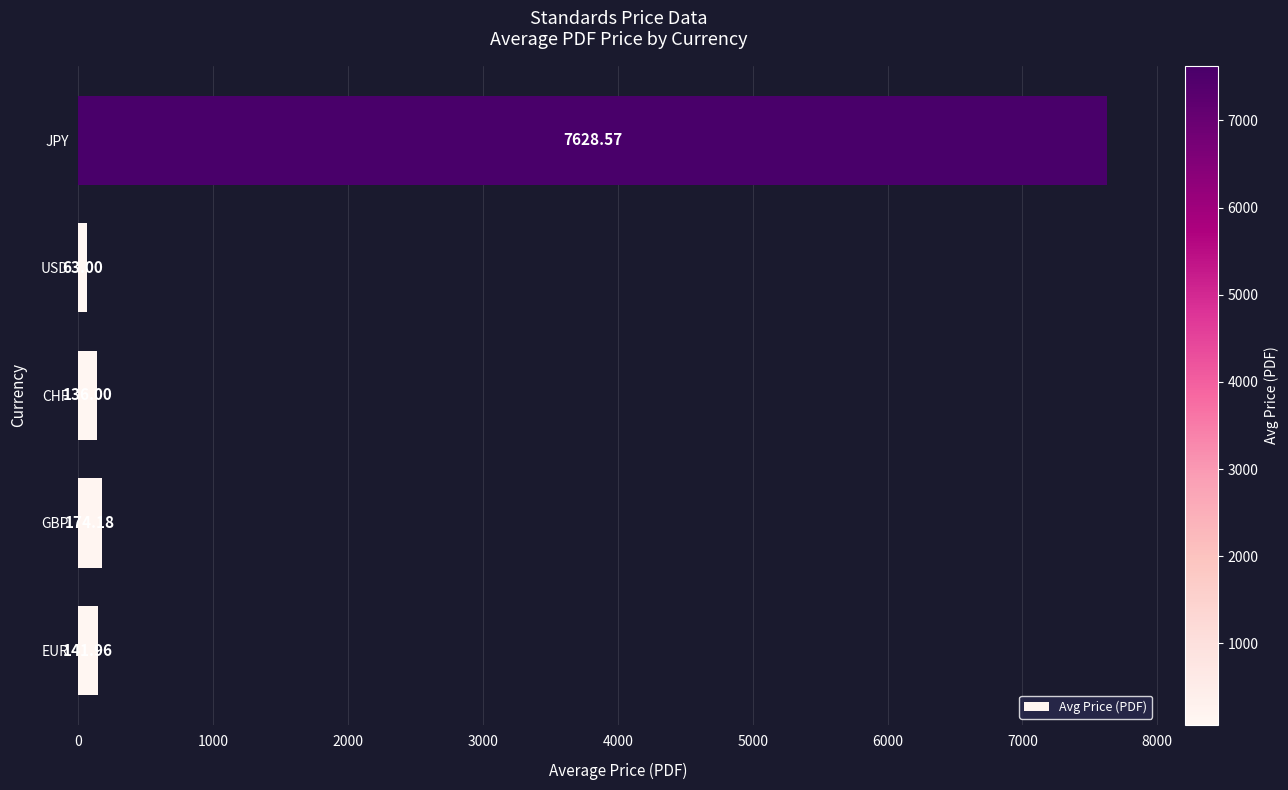

List the labels in order of value, smallest first.

USD, CHF, EUR, GBP, JPY